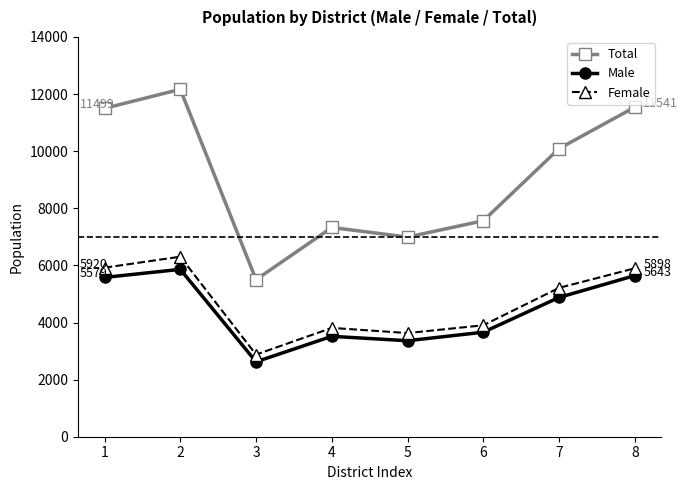

Where is Female nearest to the value 4590?

7